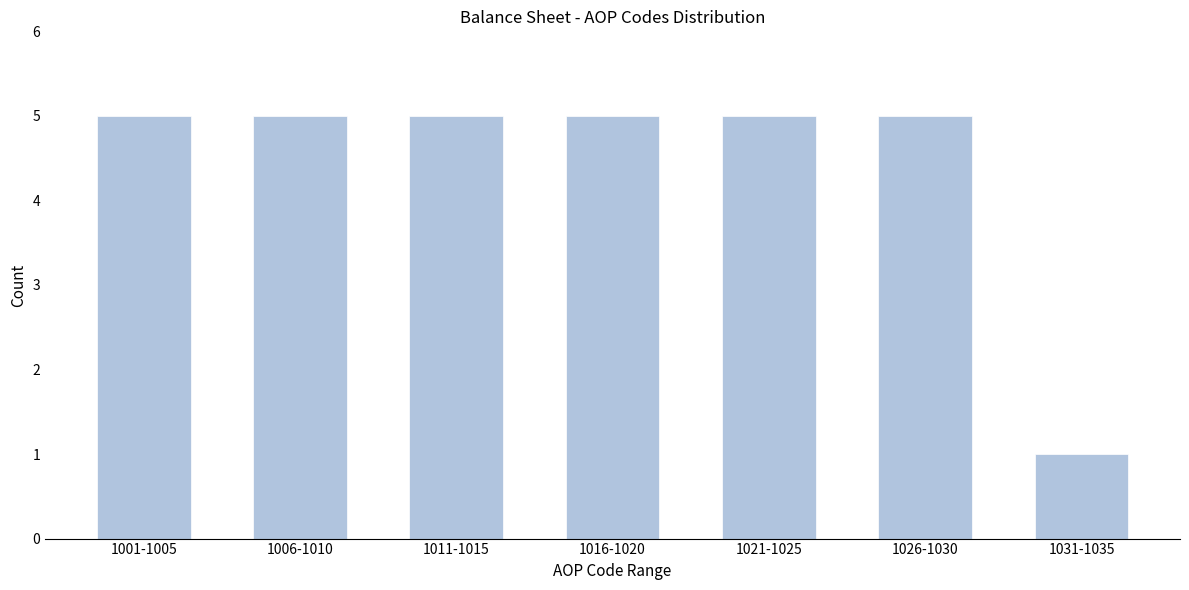

Reading left to right, transcribe all the data shown in this chart.

5	5	5	5	5	5	1